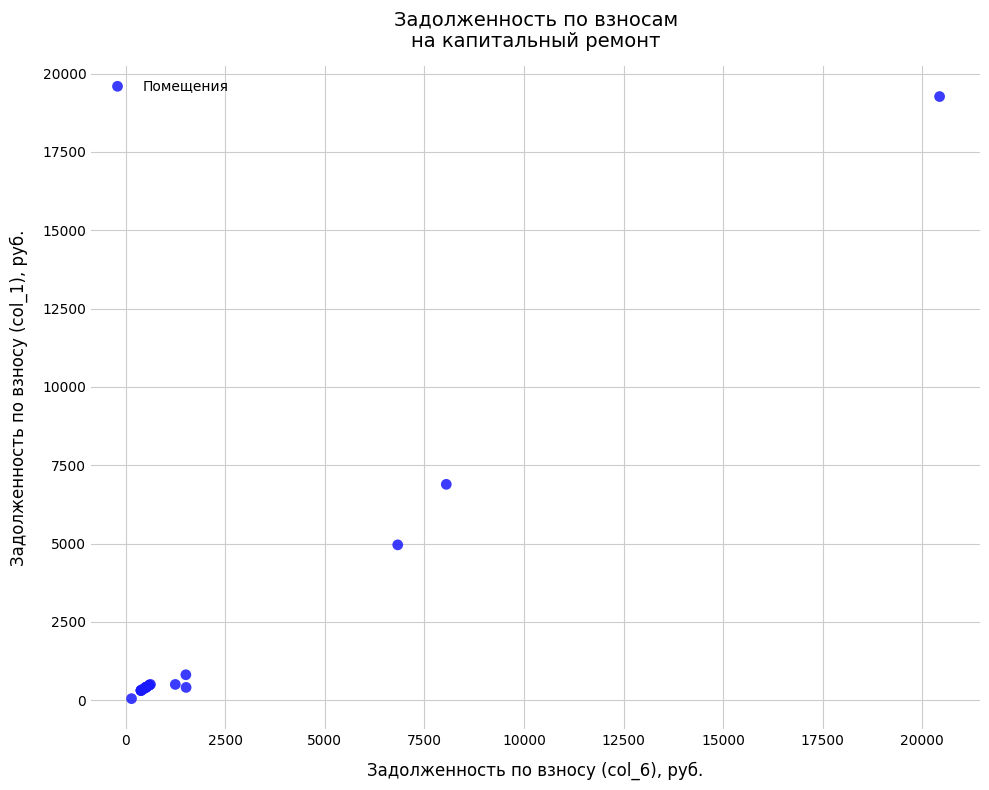

What Y value in the scatter plot is closest to 9661?

6892.6